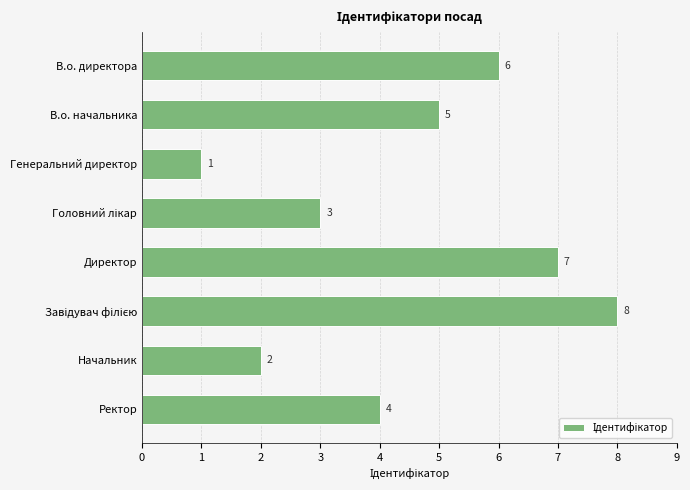

Is it true that the value at Директор is 10?

False